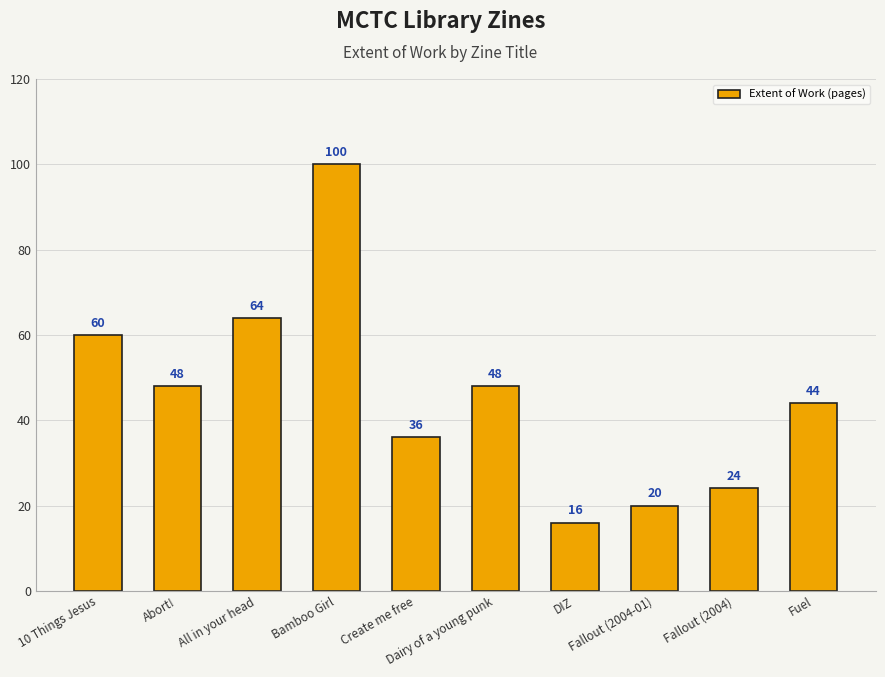

How many series are shown in this chart?

1